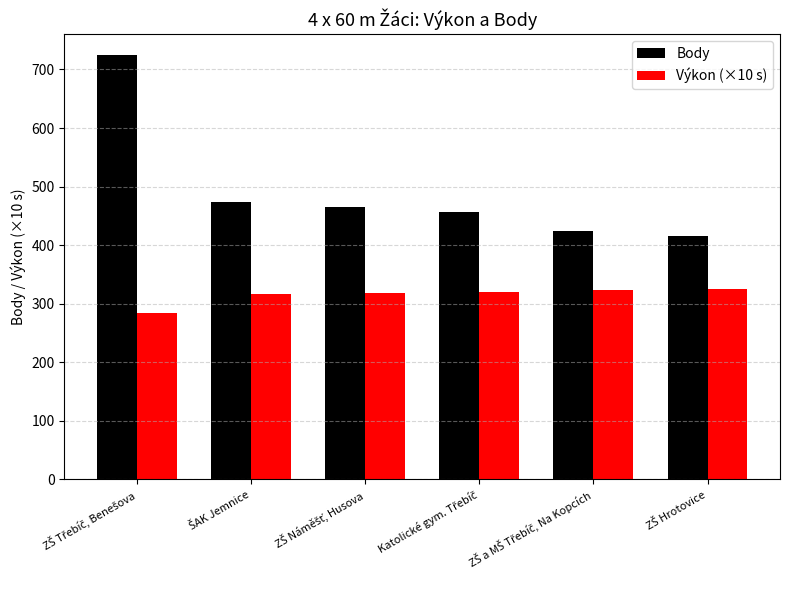

What is the greatest value displayed?

724.0